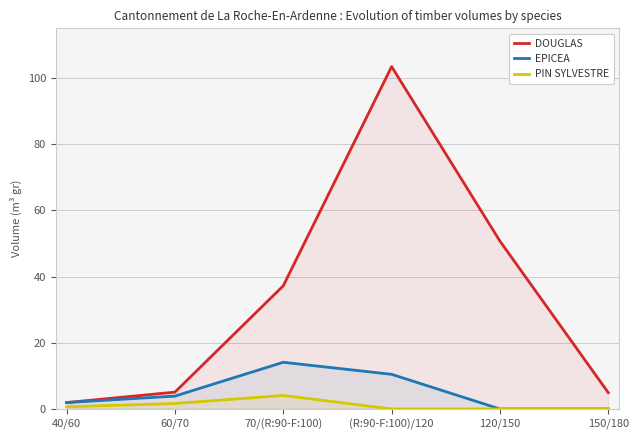

Reading left to right, what are all the values shown in this chart?

DOUGLAS: 1.9	5.1	37.2	103.4	50.7	4.9
EPICEA: 1.9	3.9	14.1	10.5	0.0	0.0
PIN SYLVESTRE: 0.7	1.7	4.1	0.0	0.0	0.0